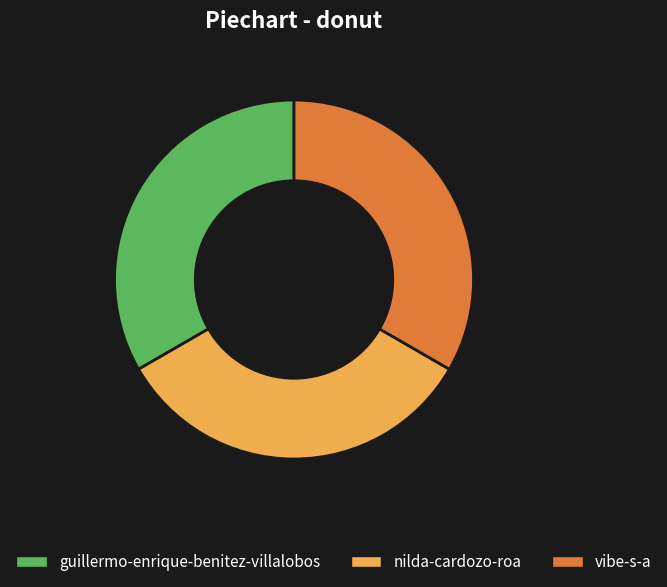

The nilda-cardozo-roa slice represents 33% of the pie. True or false?

True